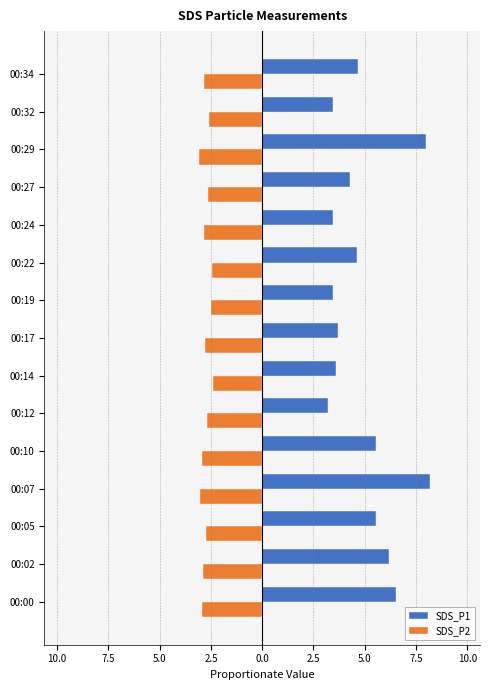

What are all the series names shown in the legend?

SDS_P1, SDS_P2